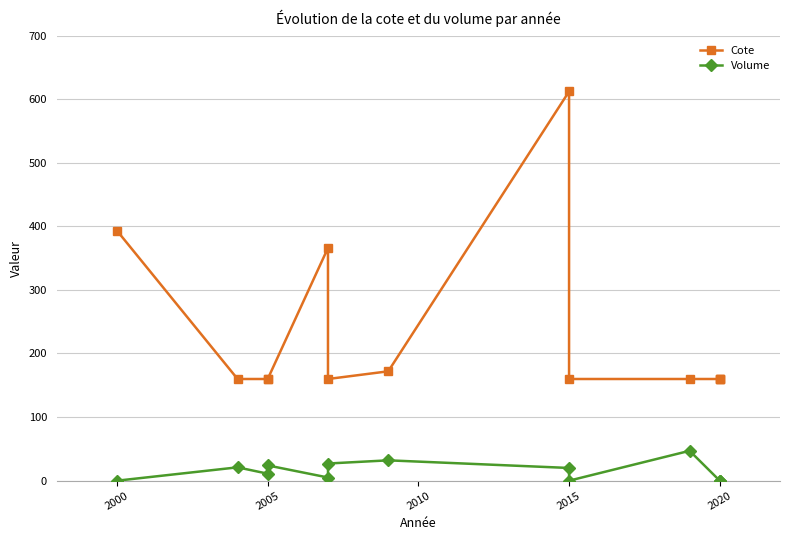

Between 2025 and 10, which is larger?

2025